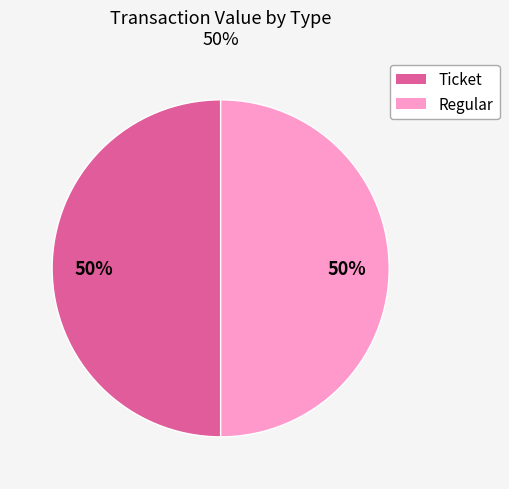

Count the number of slices in the pie.

2